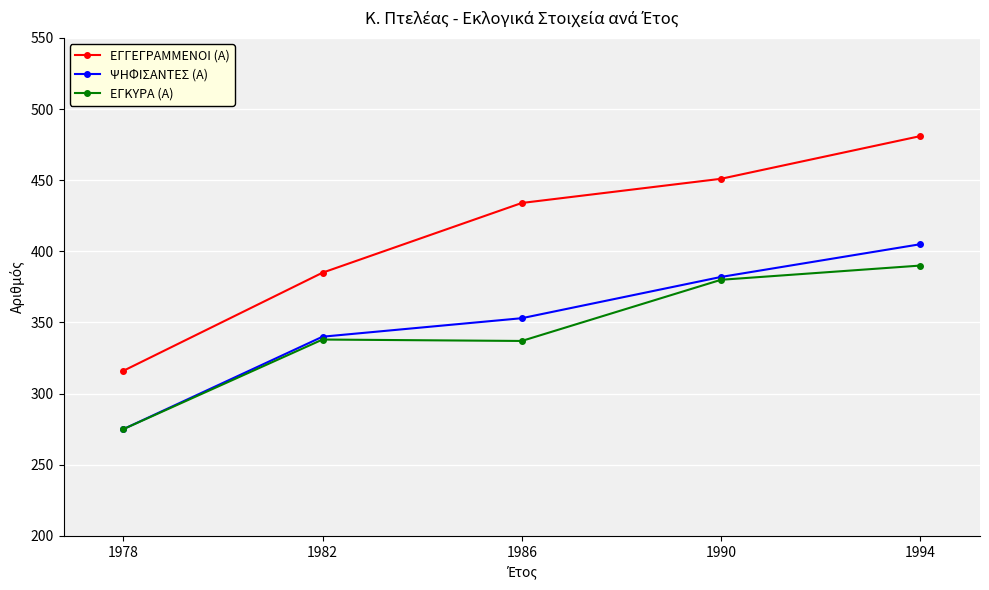

True or false: ΕΓΓΕΓΡΑΜΜΕΝΟΙ (Α) and ΕΓΚΥΡΑ (Α) cross at least once.

False